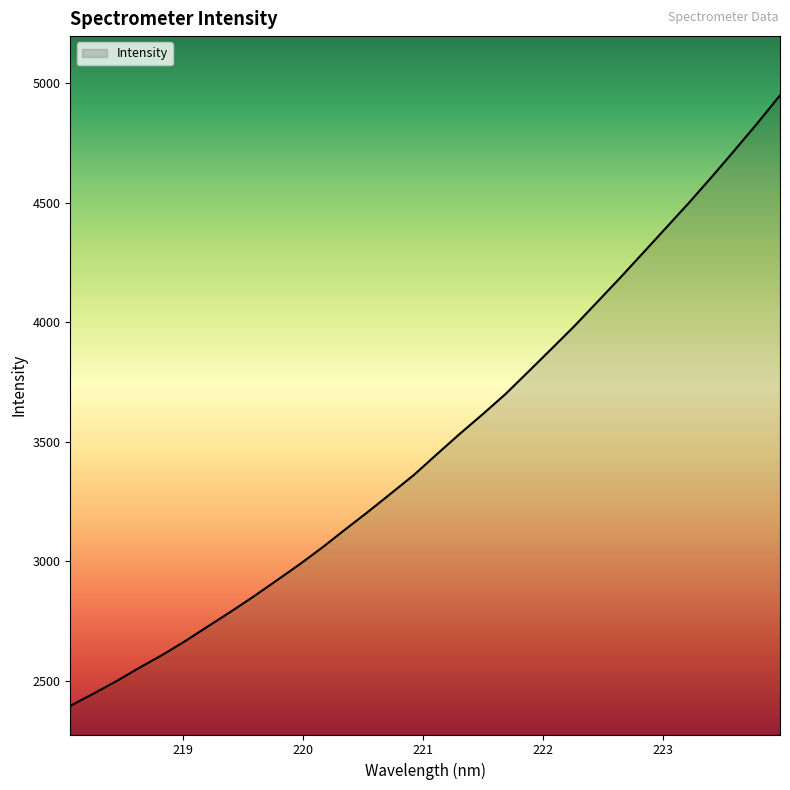

What is the average value?

3500.7